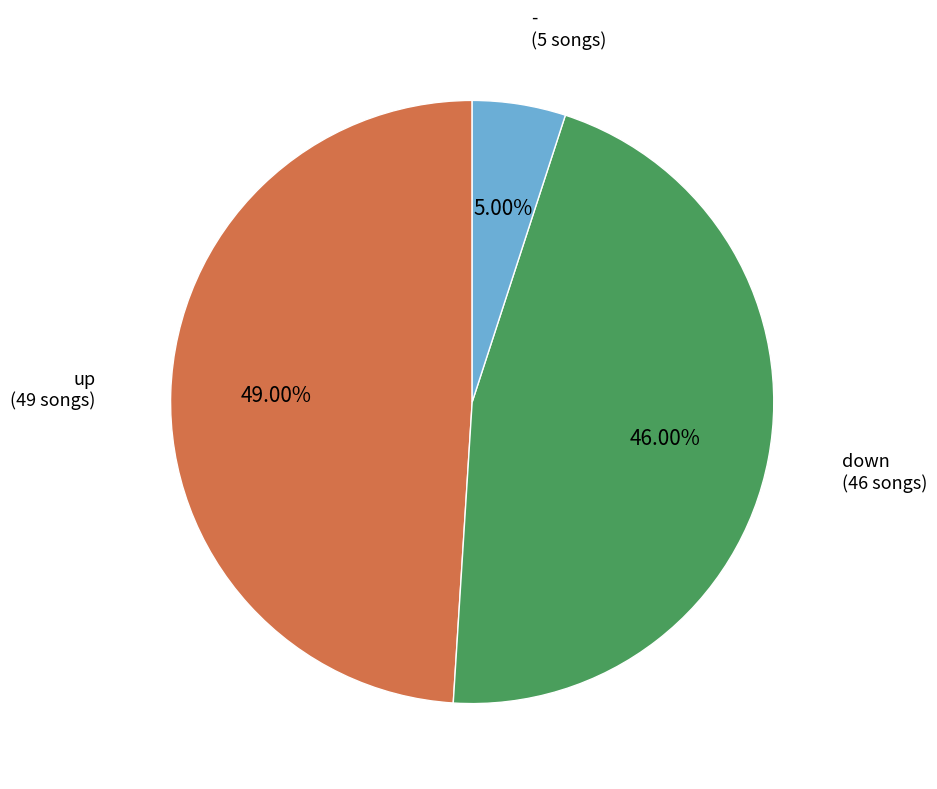

To the nearest percent, what is the average slice percentage?

33%